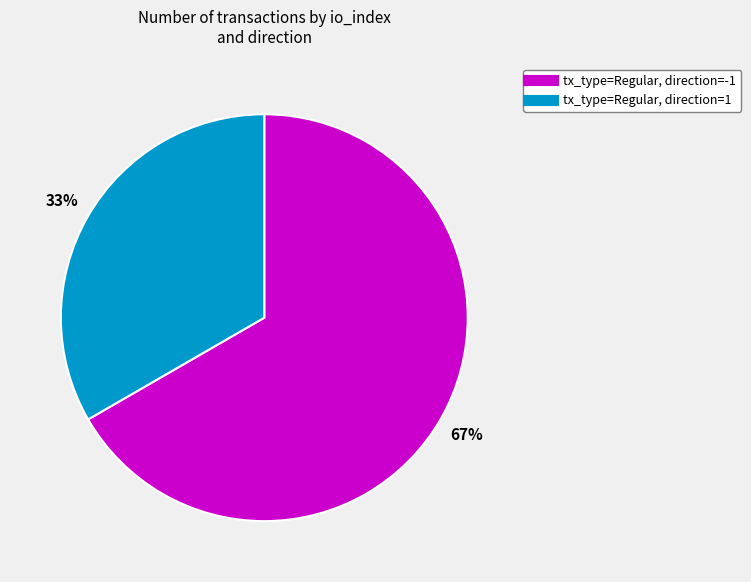

To the nearest percent, what is the combined percentage of tx_type=Regular, direction=1 and tx_type=Regular, direction=-1?

100%